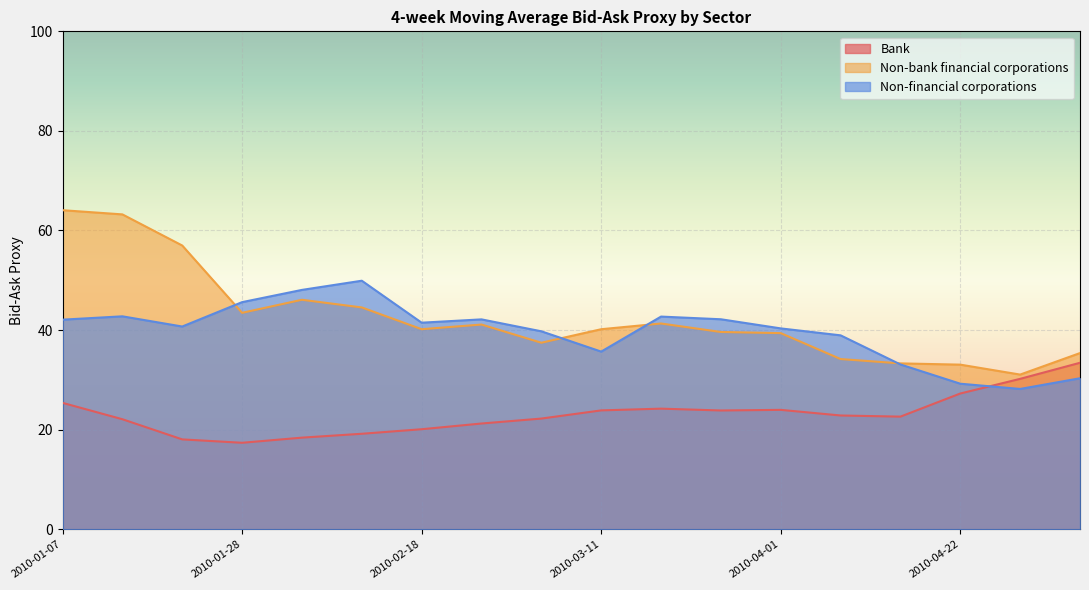

What is the minimum value shown in the chart?

17.4